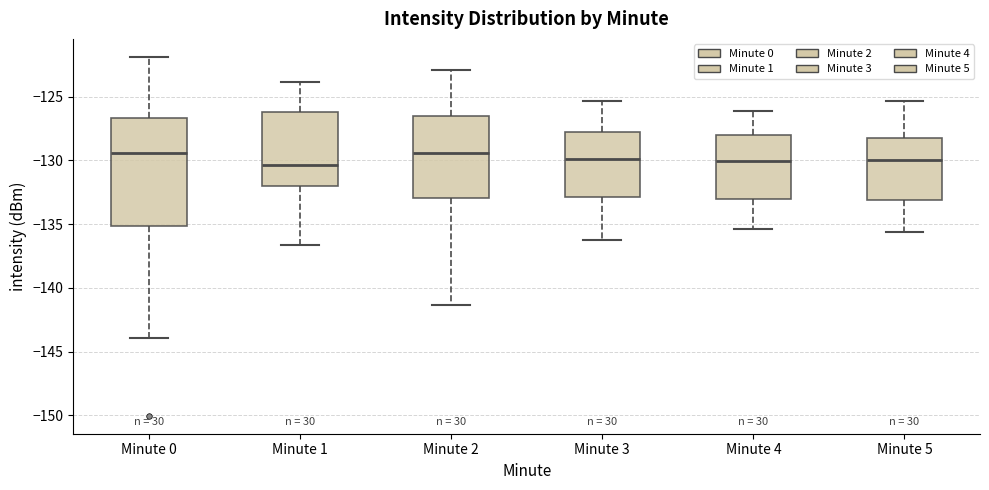

Reading left to right, transcribe this box plot: for each box, give where its median line is, the range the box spans, and where its two whiskers end, as read against the y-axis. The values are not printed on the chart, so give them approximately, as read against the axis.

Minute 0: median -129.5, box -135.0 to -126.5, whiskers -144.0 to -122.0
Minute 1: median -130.5, box -132.0 to -126.0, whiskers -136.5 to -124.0
Minute 2: median -129.5, box -133.0 to -126.5, whiskers -141.5 to -123.0
Minute 3: median -130.0, box -133.0 to -128.0, whiskers -136.0 to -125.5
Minute 4: median -130.0, box -133.0 to -128.0, whiskers -135.5 to -126.0
Minute 5: median -130.0, box -133.0 to -128.0, whiskers -135.5 to -125.5